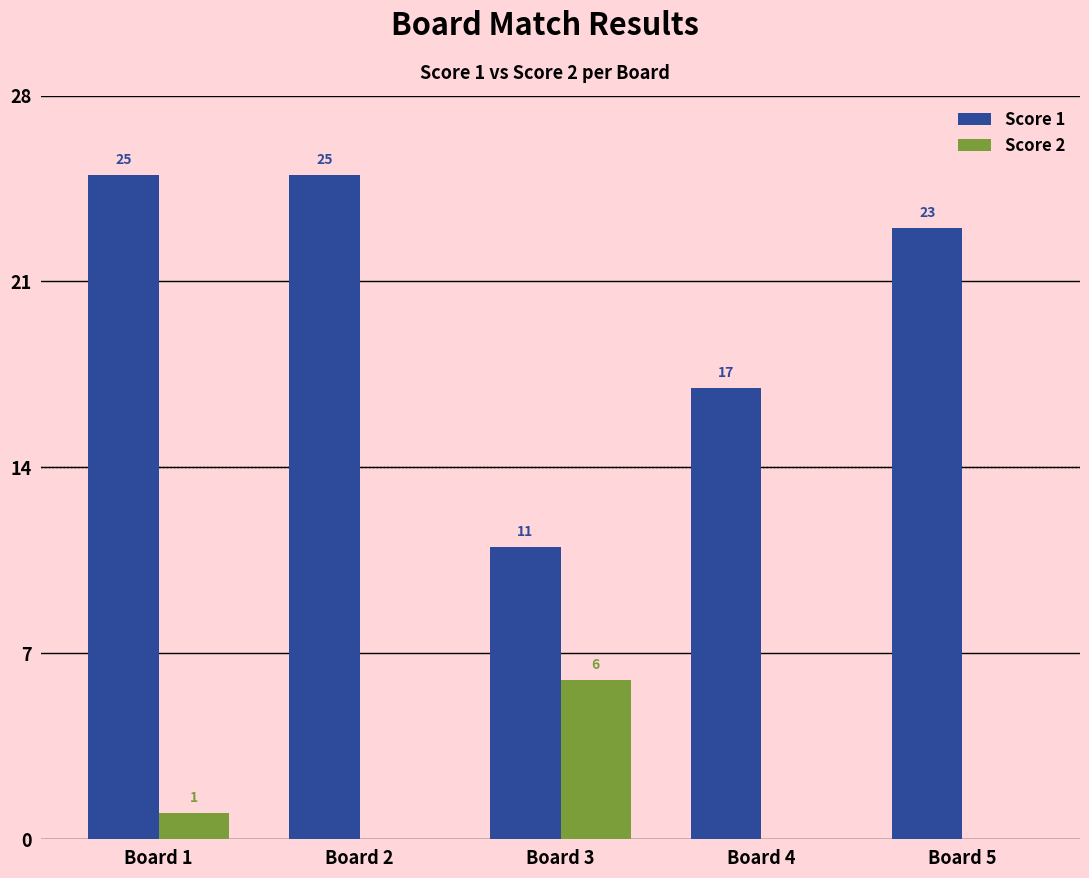

Which series has the largest total across all categories?

Score 1